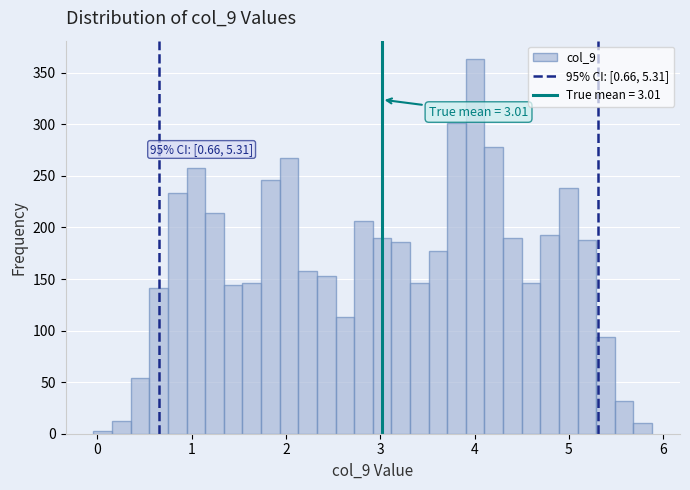

Around what value on the x-axis is the tallest bar? Give the approximate position of its centre, as read against the axis.

4.0